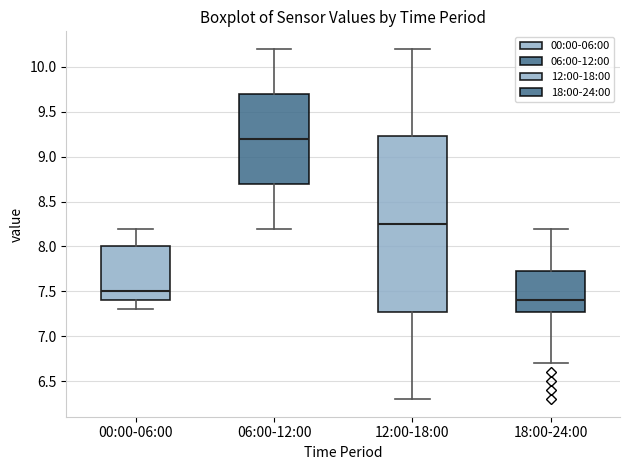

Which box is the tallest, from its lower edge to its upper edge?

12:00-18:00